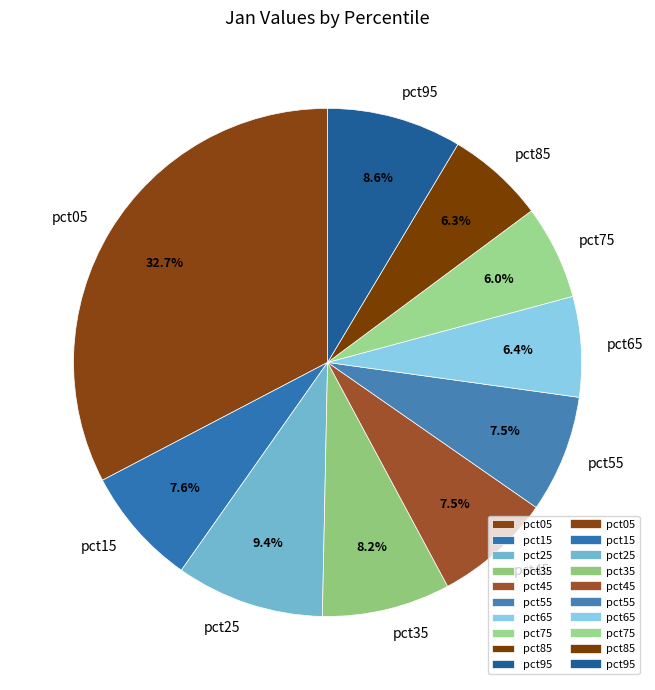

What is the largest slice in the pie chart?

pct05